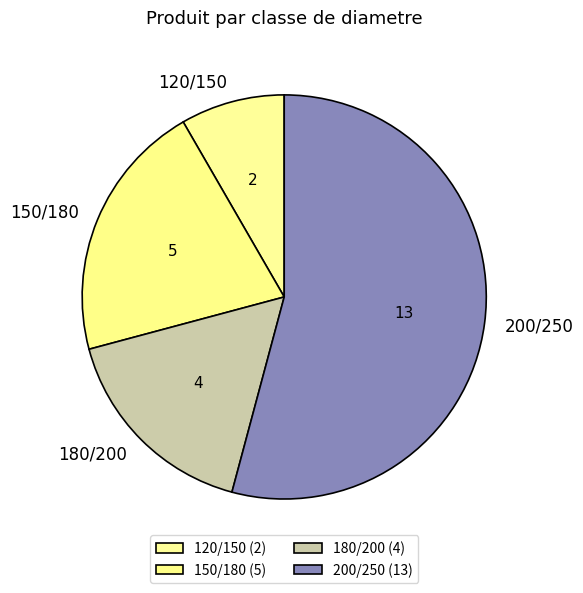

Between 200/250 and 180/200, which is larger?

200/250